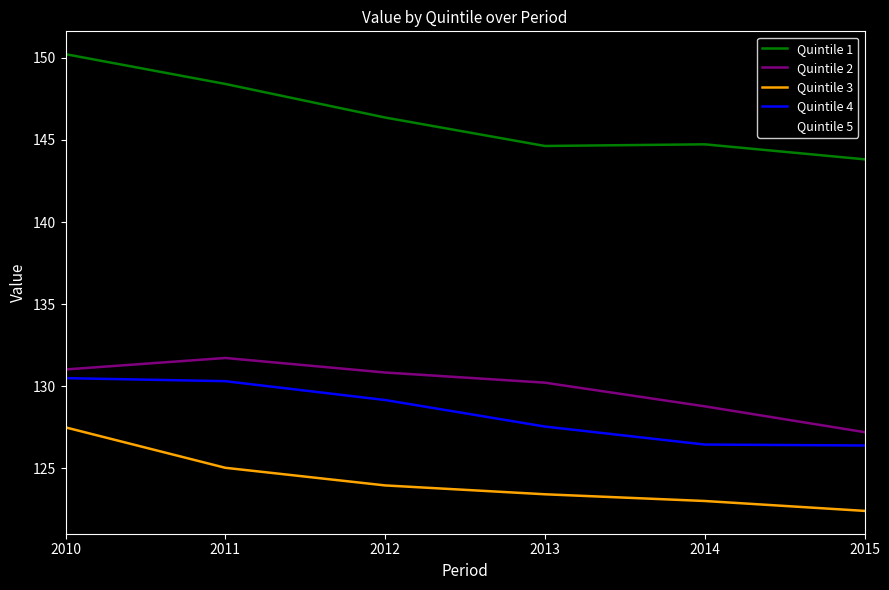

True or false: Quintile 1 and Quintile 3 intersect in this chart.

False